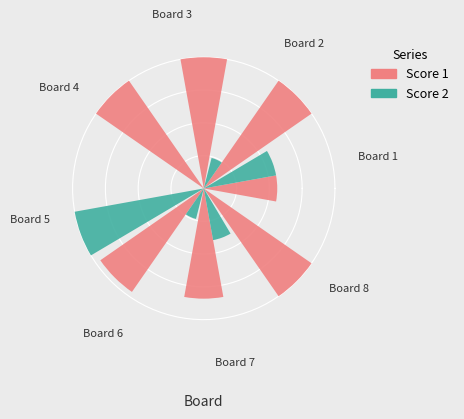

Which series has the widest spread of values?

Score 1